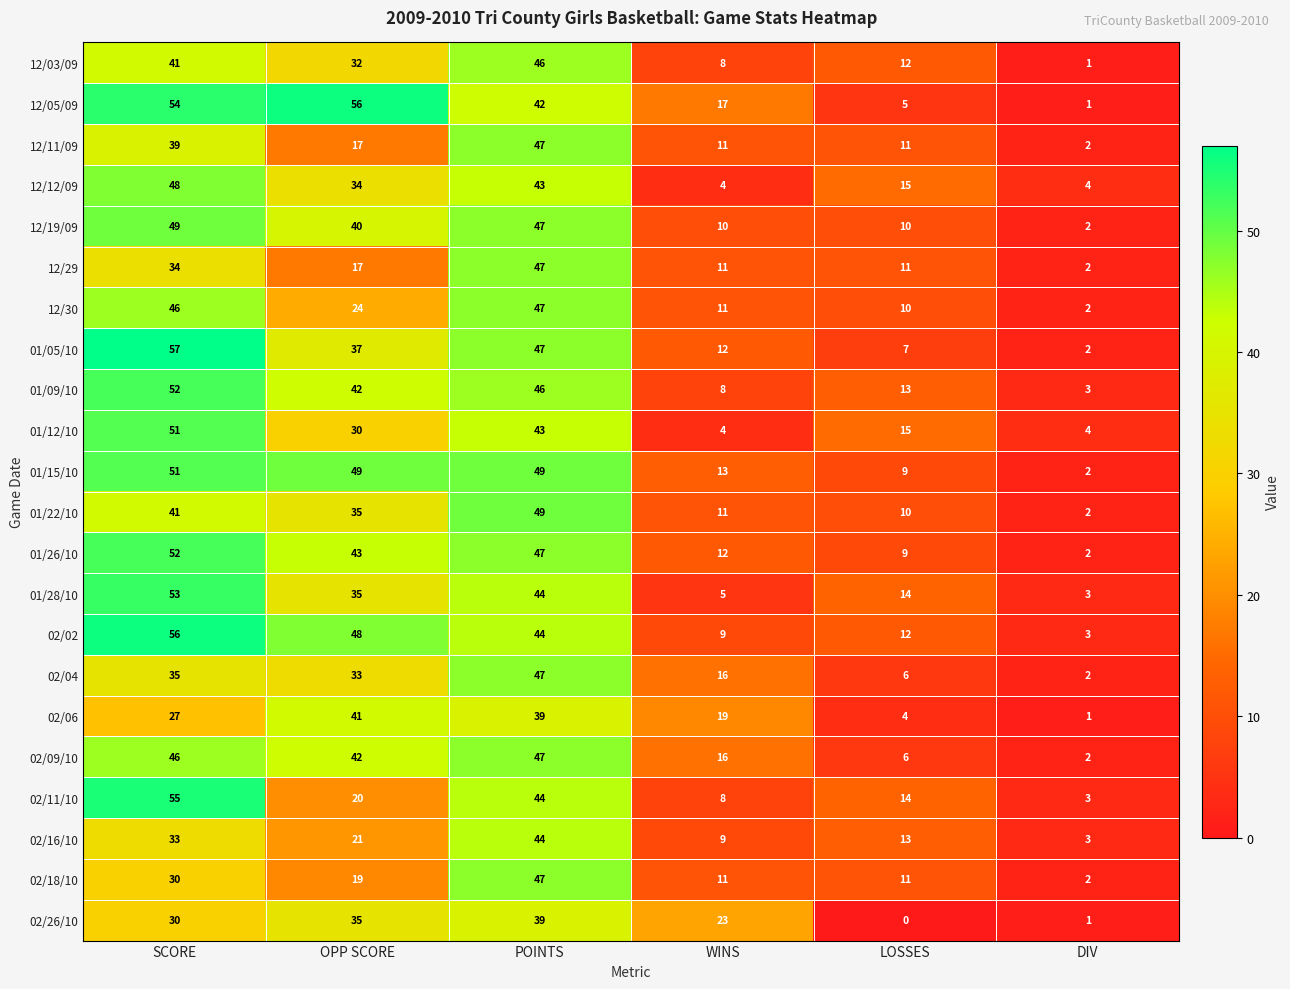

Between SCORE and DIV, which series saw the biggest shift?

01/05/10